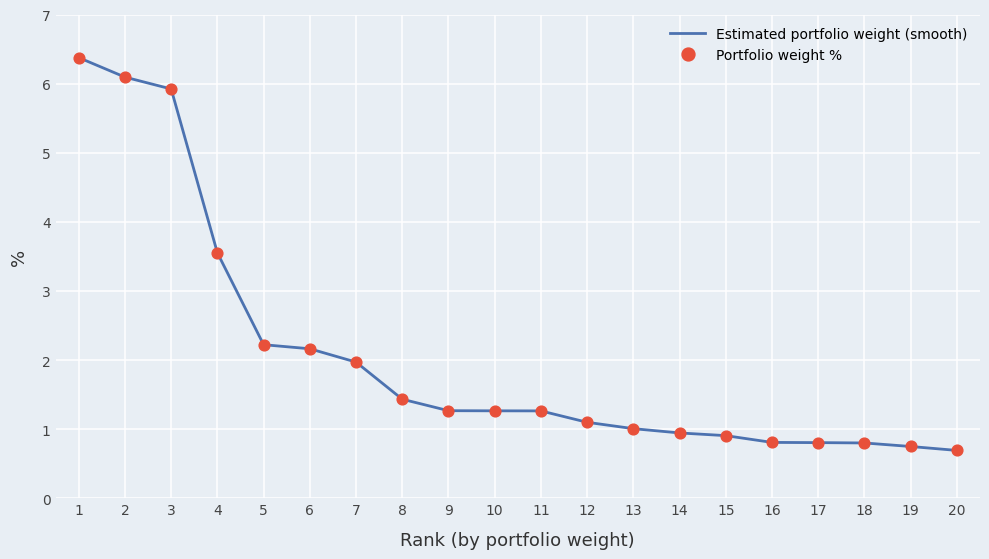

Is it true that the value at 2 is 1.6?

False